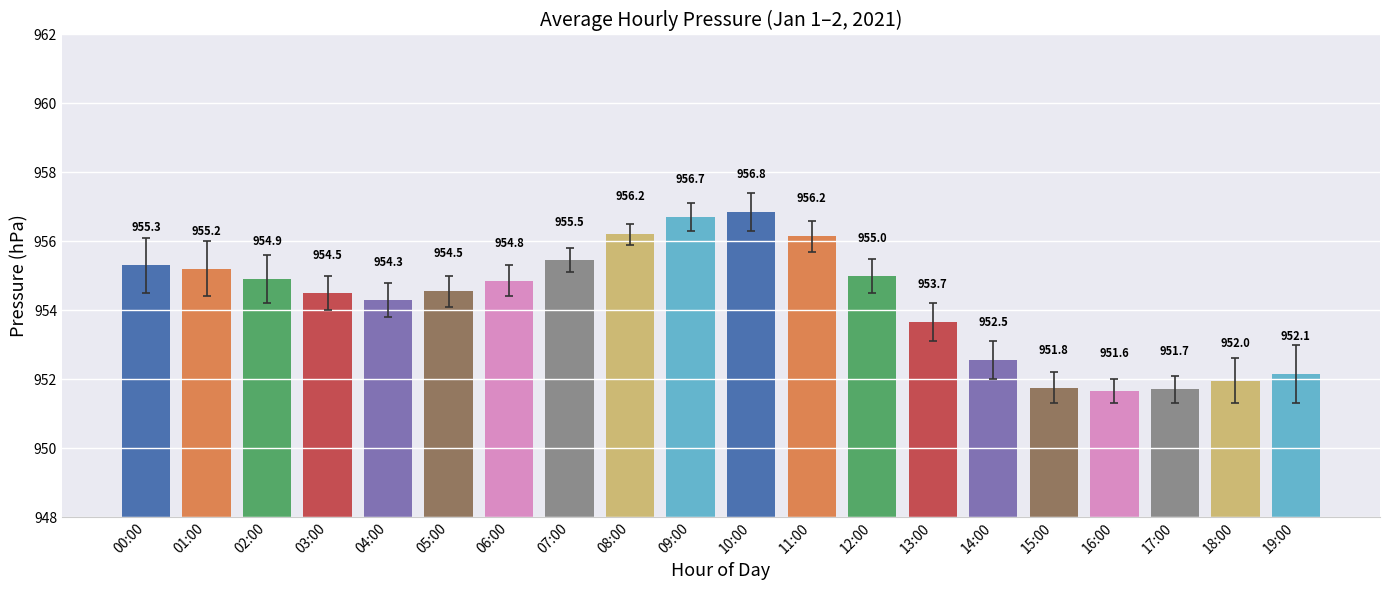

What is the ratio of the value at 01:00 to the value at 17:00?

1.0